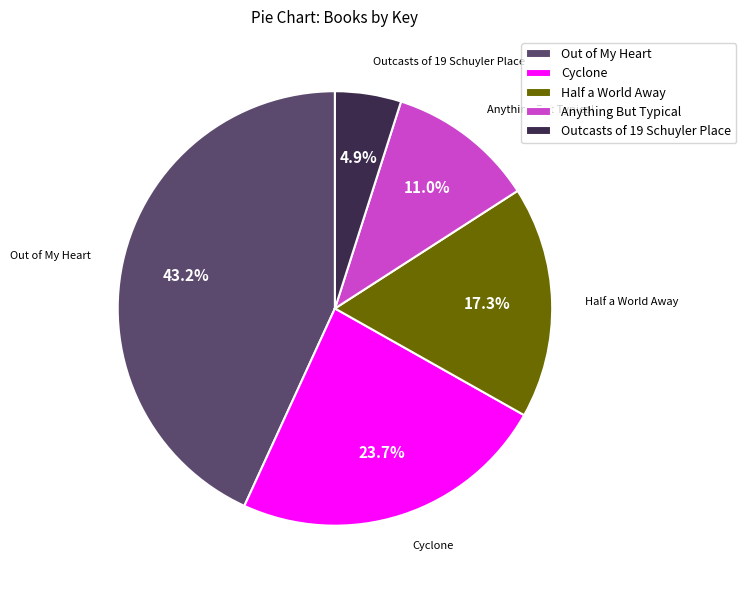

To the nearest percent, what portion does Cyclone represent?

24%